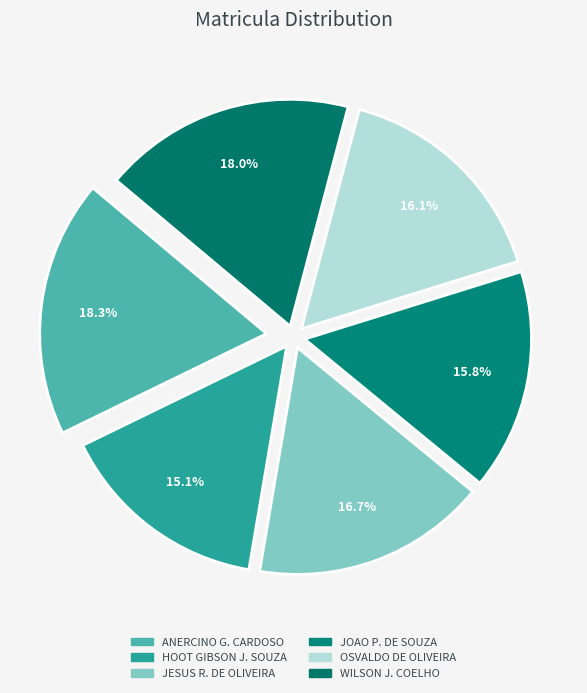

How many slices are in this pie chart?

6